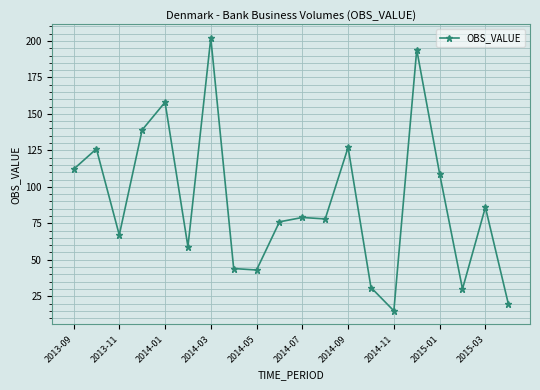

What is the value of the 3rd point from the left?

67